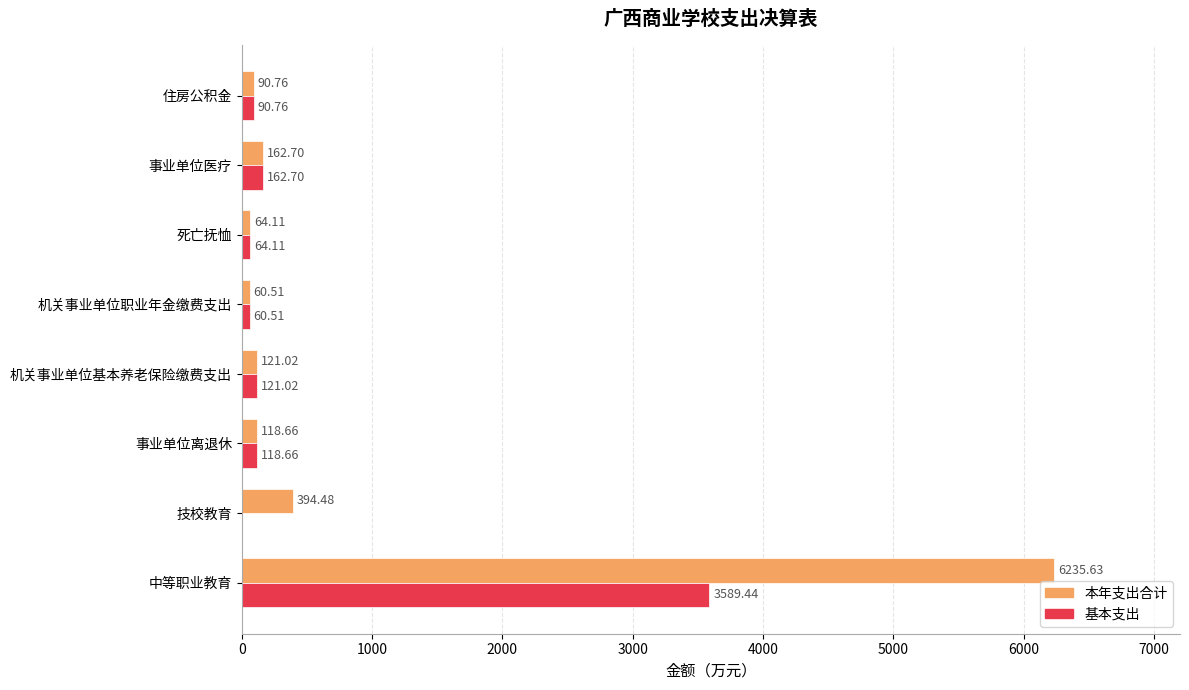

How many data points in 基本支出 are above 118?

4